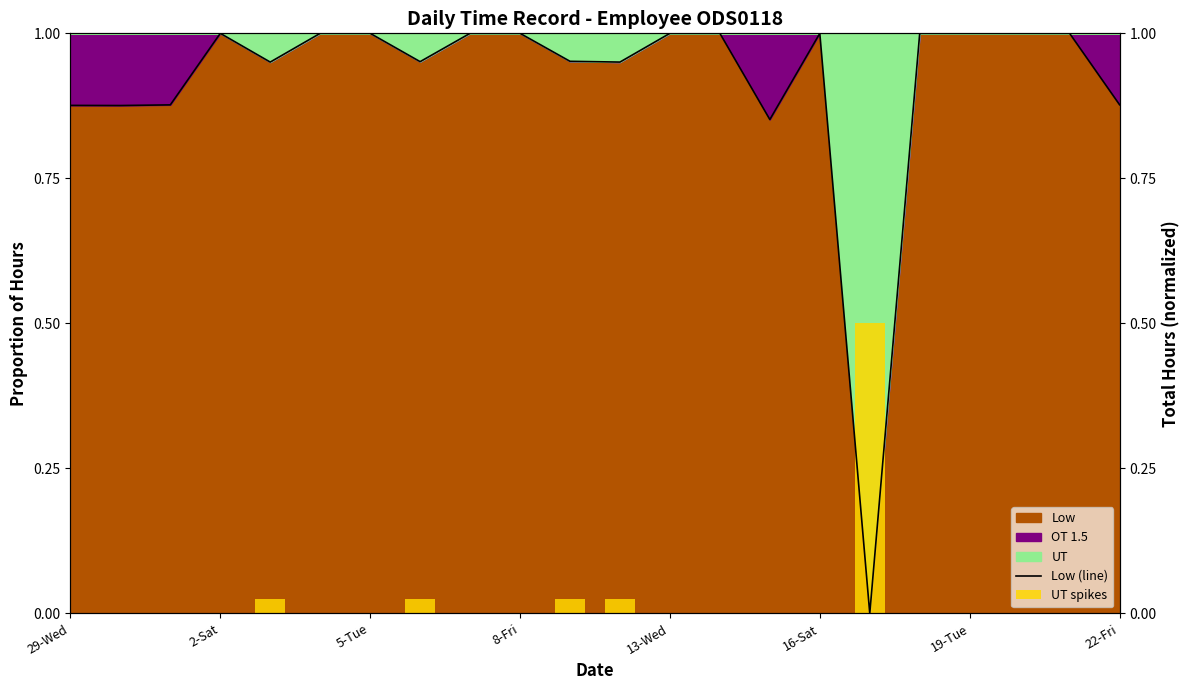

The Low (line) series shows 0.2 at 10. True or false?

False